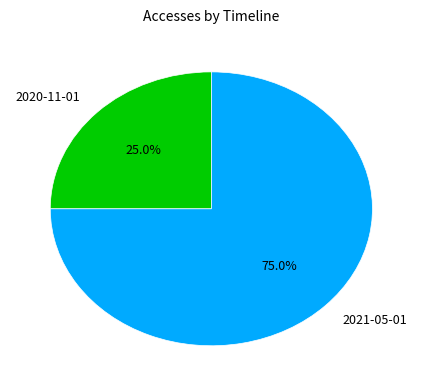

Does 2021-05-01 represent more than half of the total?

Yes